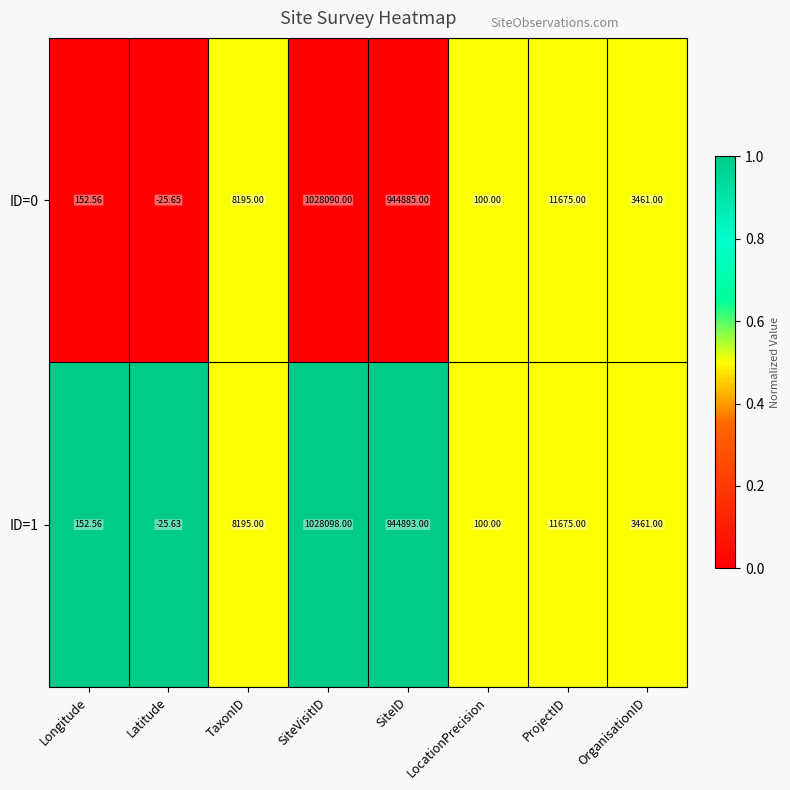

At which category is the sum across all series the highest?

SiteVisitID